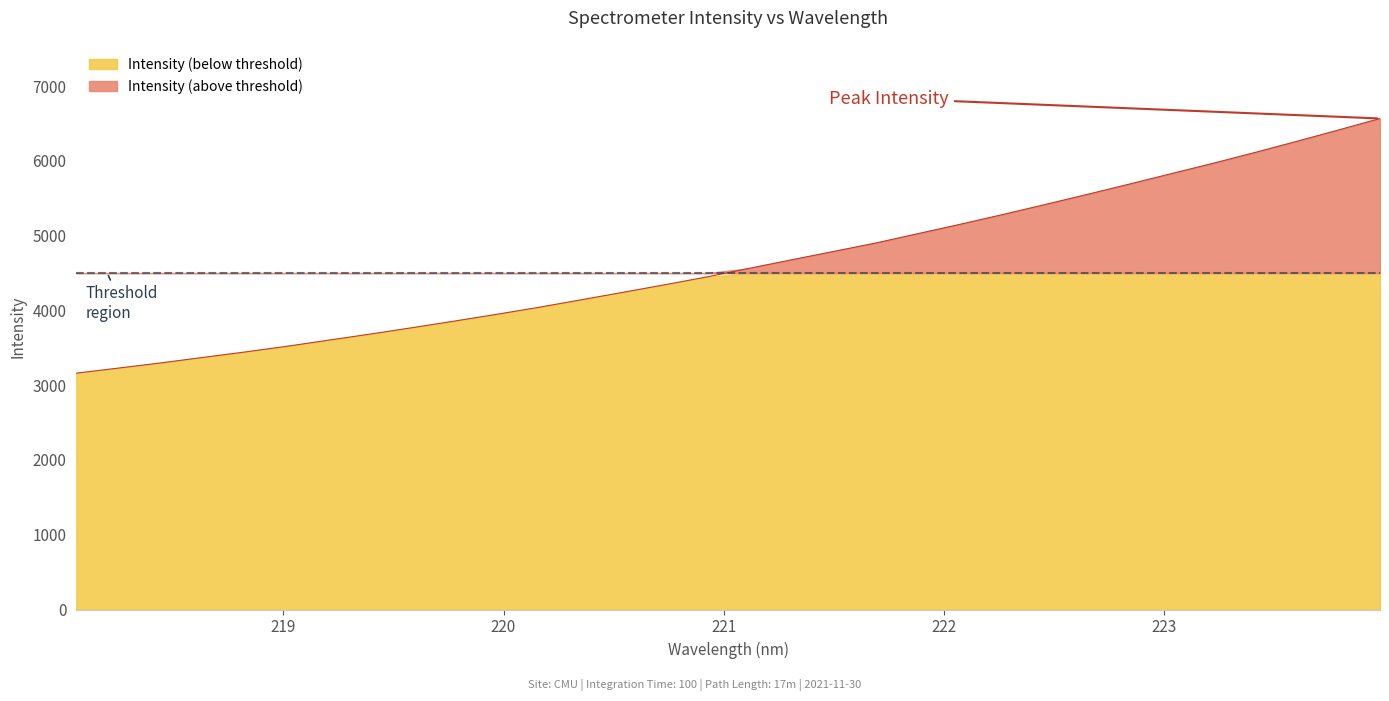

What is the sum of the values at 219.589 and 222.0721?

8922.6